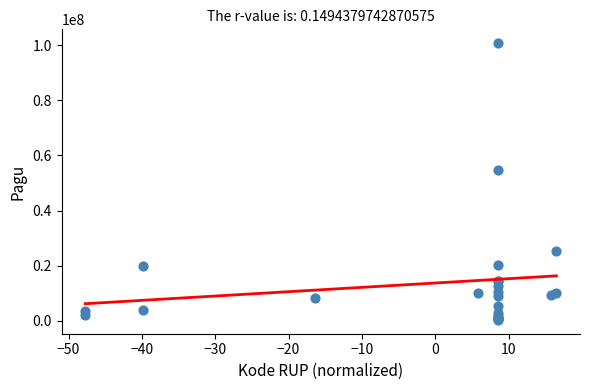

What Y value in the scatter plot is closest to 50529000?

54600000